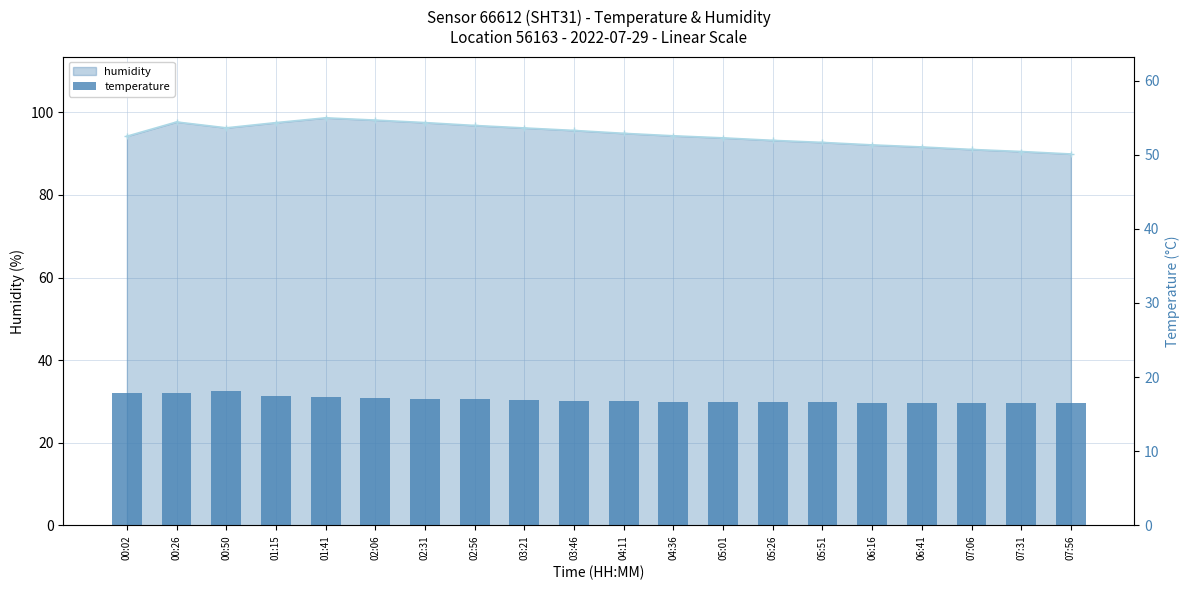

What is the change in value from 01:15 to 03:21?

-0.6